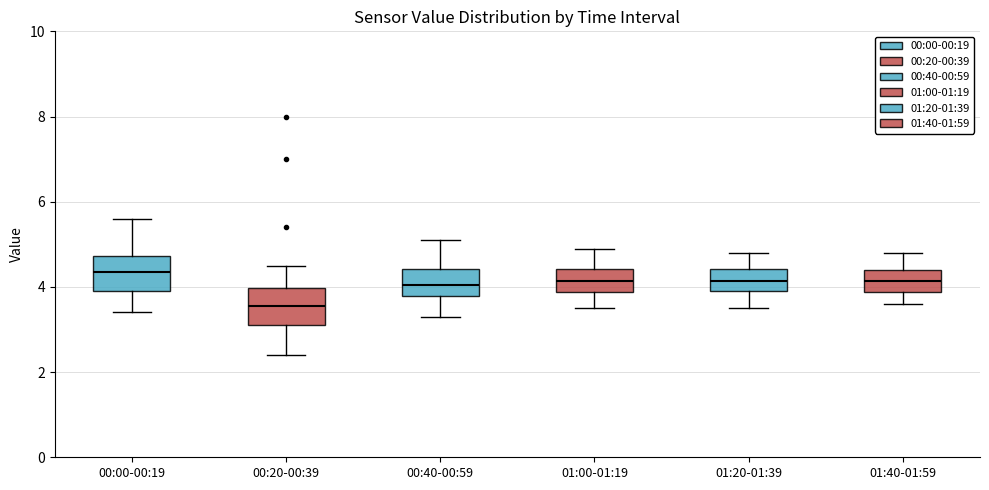

Reading left to right, transcribe this box plot: for each box, give where its median line is, the range the box spans, and where its two whiskers end, as read against the y-axis. The values are not printed on the chart, so give them approximately, as read against the axis.

00:00-00:19: median 4.4, box 4.0 to 4.8, whiskers 3.4 to 5.6
00:20-00:39: median 3.6, box 3.2 to 4.0, whiskers 2.4 to 4.6
00:40-00:59: median 4.0, box 3.8 to 4.4, whiskers 3.4 to 5.2
01:00-01:19: median 4.2, box 3.8 to 4.4, whiskers 3.6 to 5.0
01:20-01:39: median 4.2, box 4.0 to 4.4, whiskers 3.6 to 4.8
01:40-01:59: median 4.2, box 3.8 to 4.4, whiskers 3.6 to 4.8